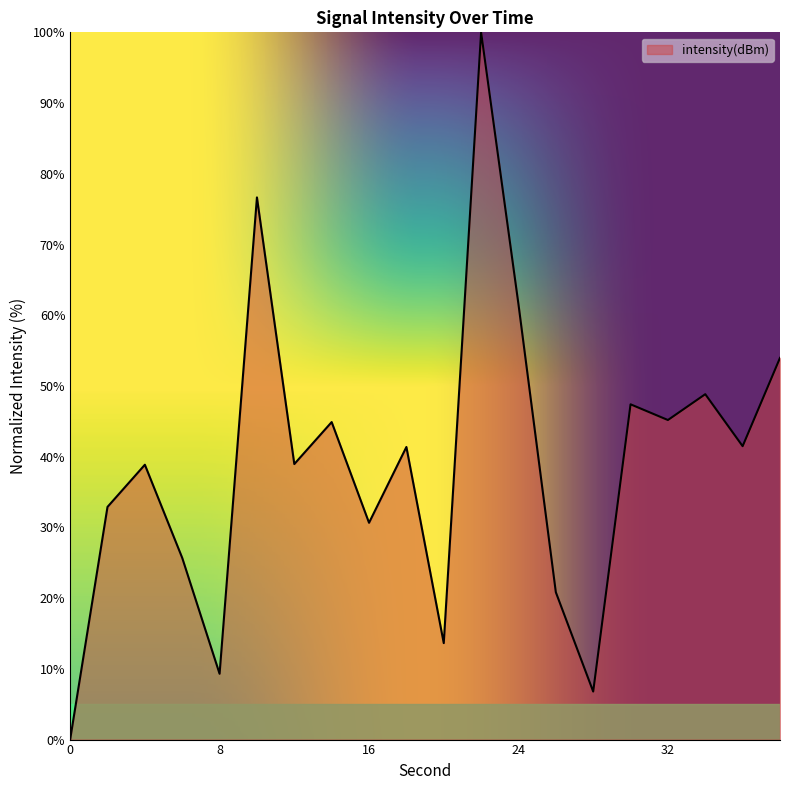

What is the difference between the maximum and minimum values?

100.0